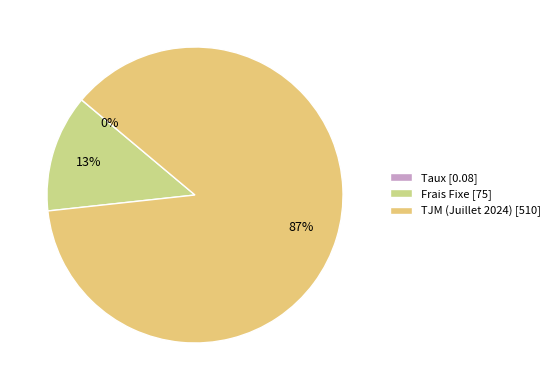

True or false: Frais Fixe accounts for 13% of the total.

True